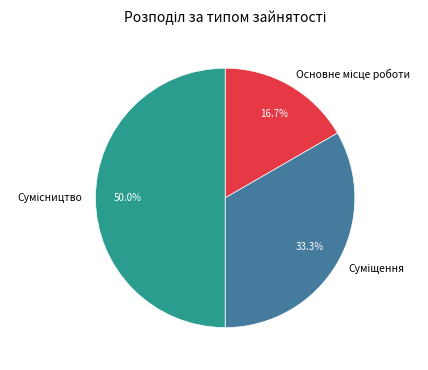

Which category has the biggest portion of the pie?

Сумісництво